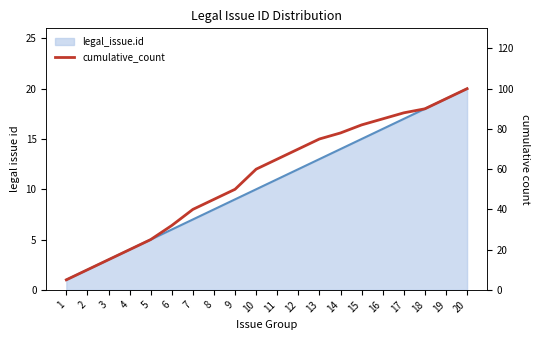

The value at 15 is 82. True or false?

True